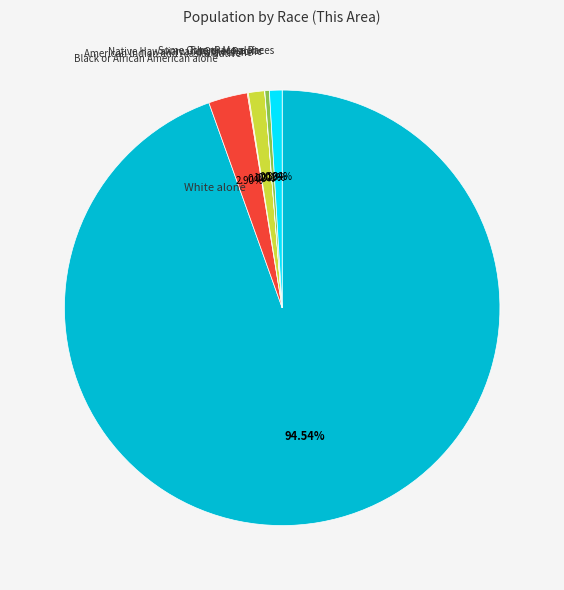

Approximately how many times larger is the value at Black or African American alone compared to Asian alone?

2.4